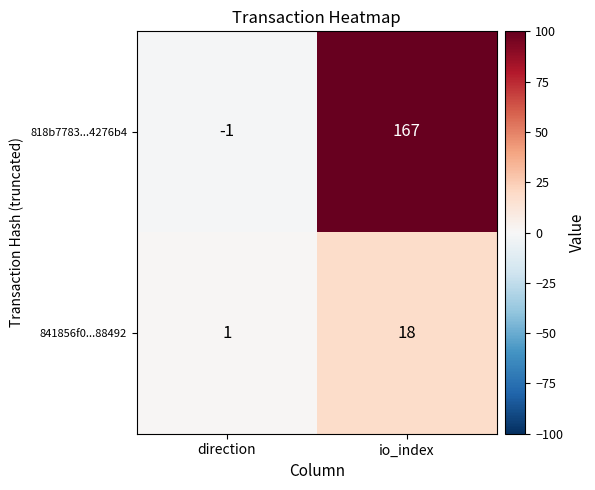

Reading right to left, list all the values displayed in this chart.

818b7783...4276b4: 167	-1
841856f0...88492: 18	1